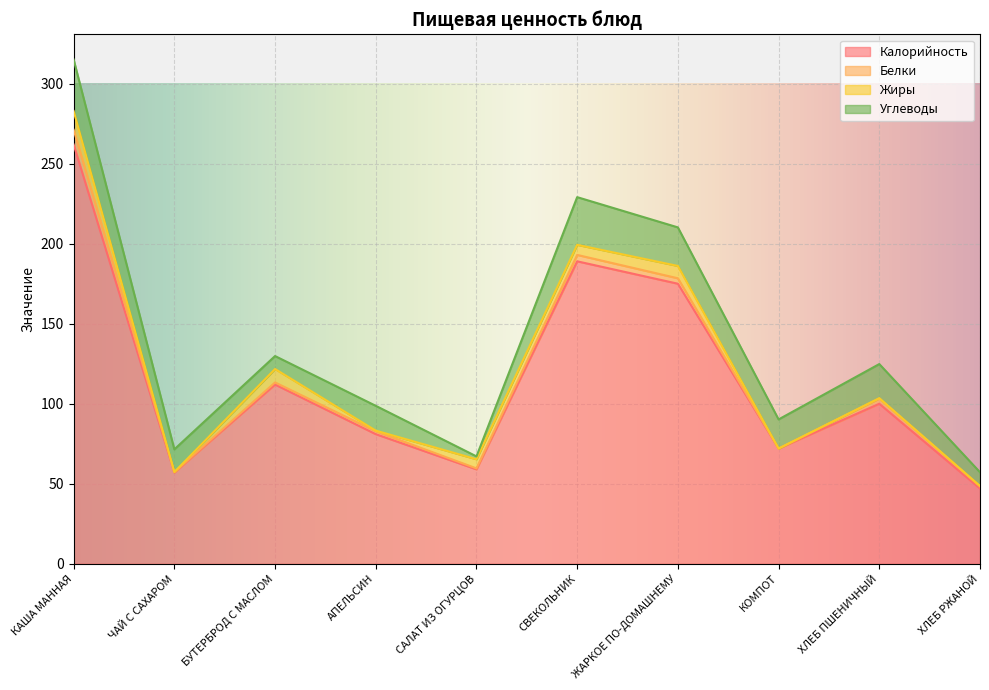

At which category does the chart reach its minimum across all series?

КОМПОТ